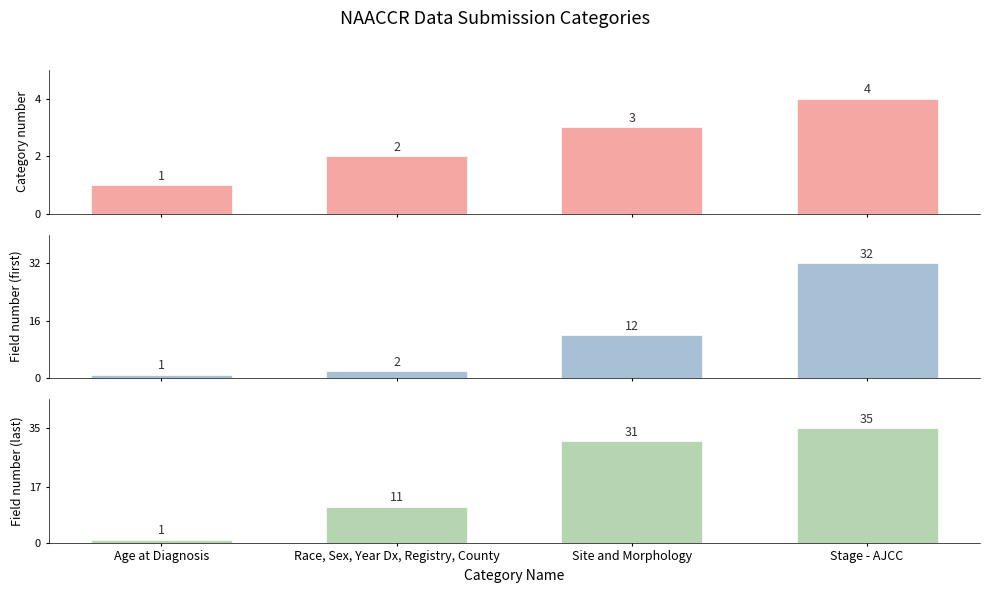

What are all the series names shown in the legend?

Category number, Field number (first), Field number (last)